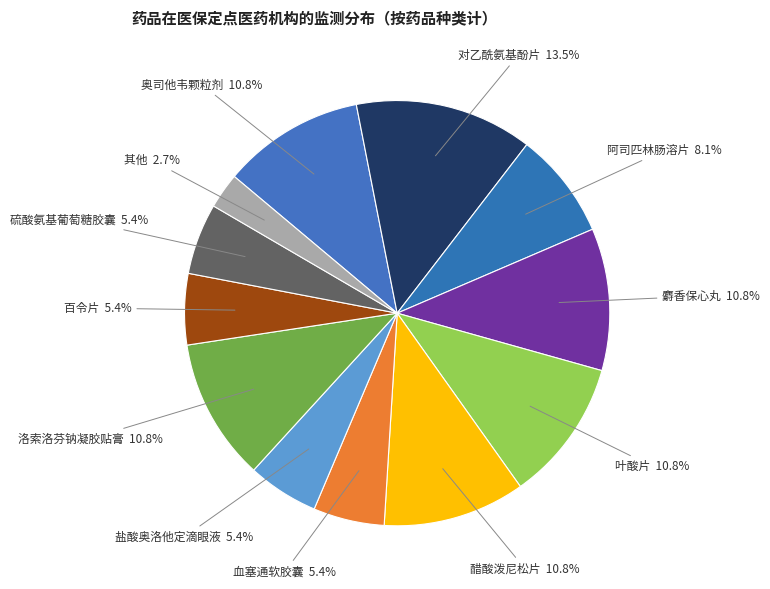

Which category has the smallest portion of the pie?

其他